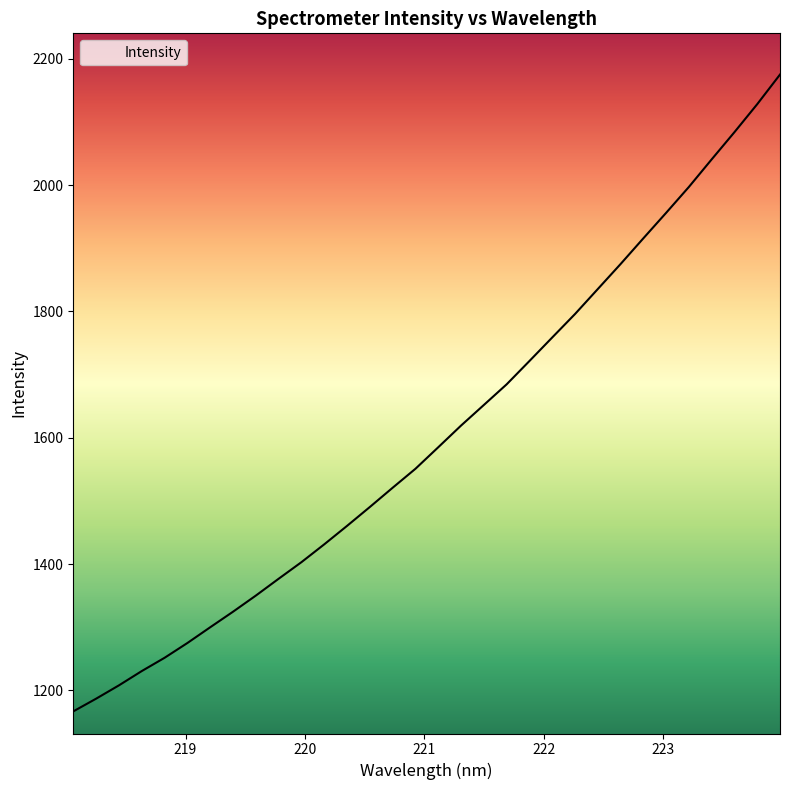

What is the ratio of the value at 221.6902 to the value at 222.263?

0.9